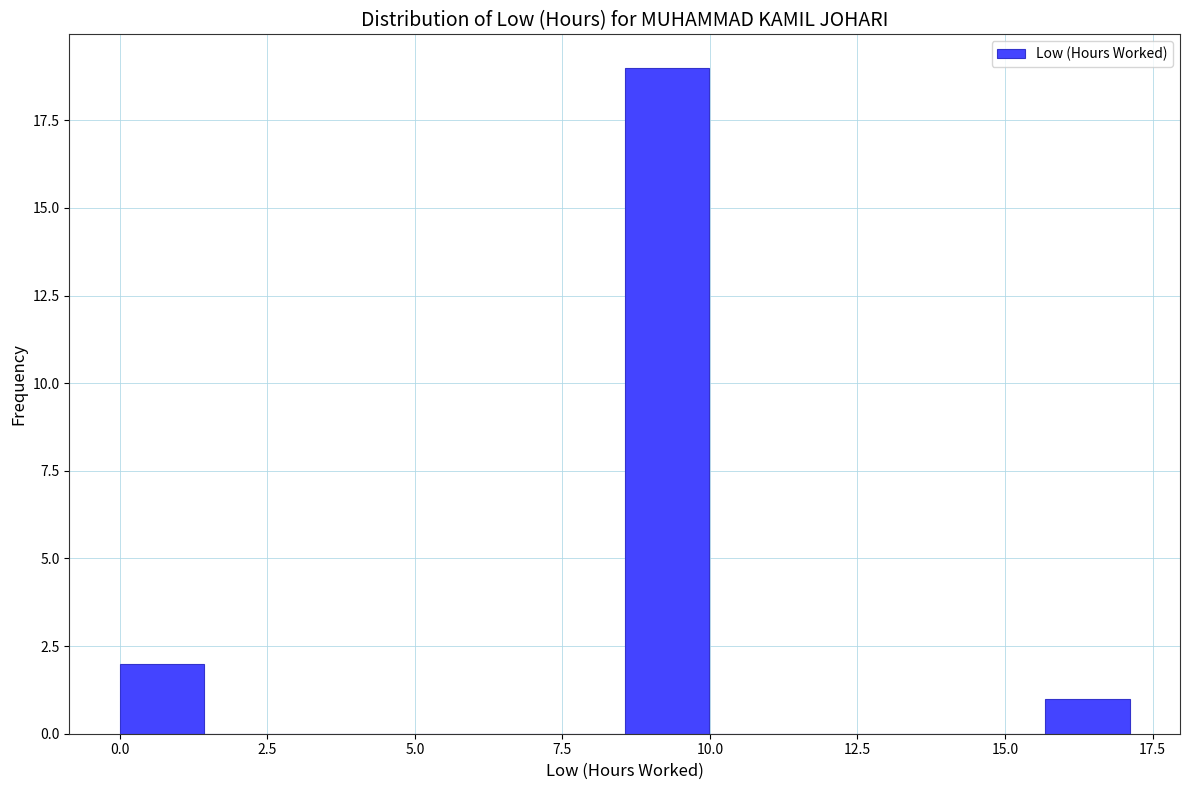

Read against the x-axis, roughly where is the centre of the tallest bar?

9.5